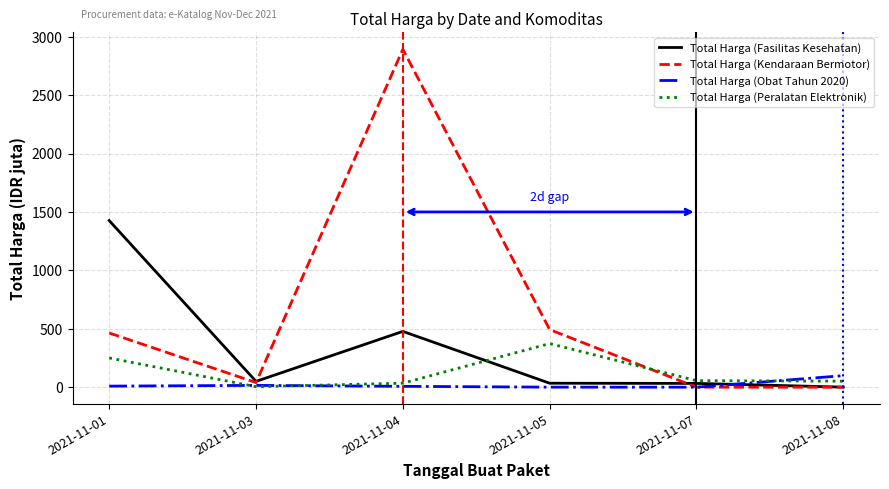

True or false: Total Harga (Peralatan Elektronik) has a value of 86.8 at 2021-11-05.

False